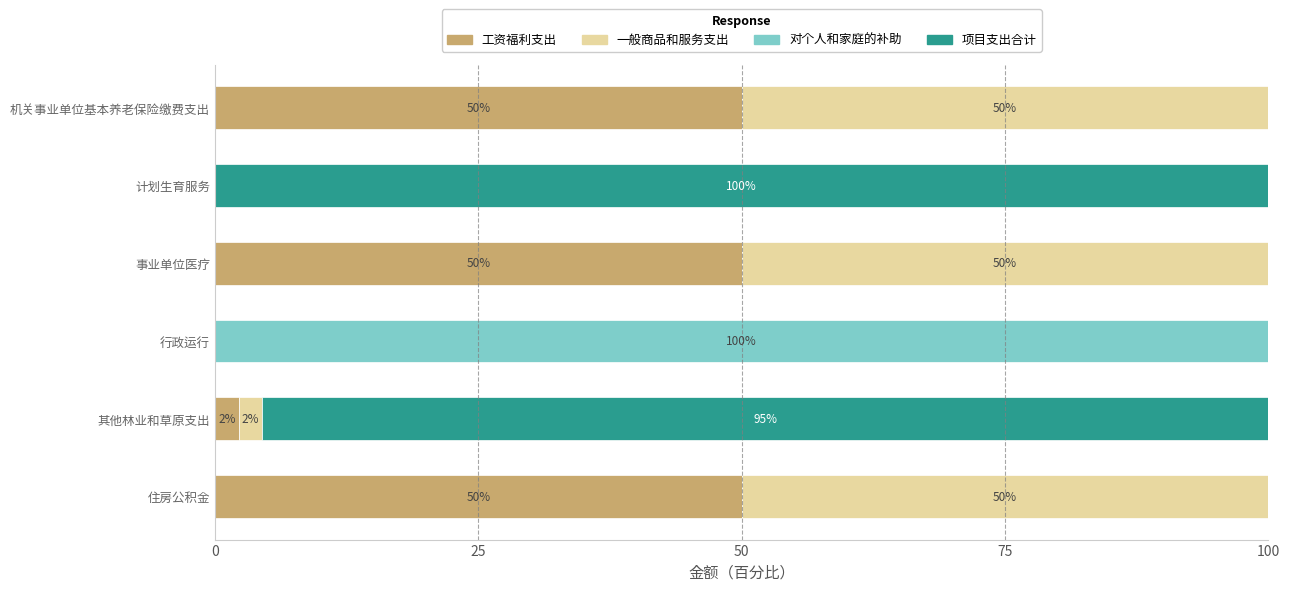

What is the total value across all series at 住房公积金?

100.0